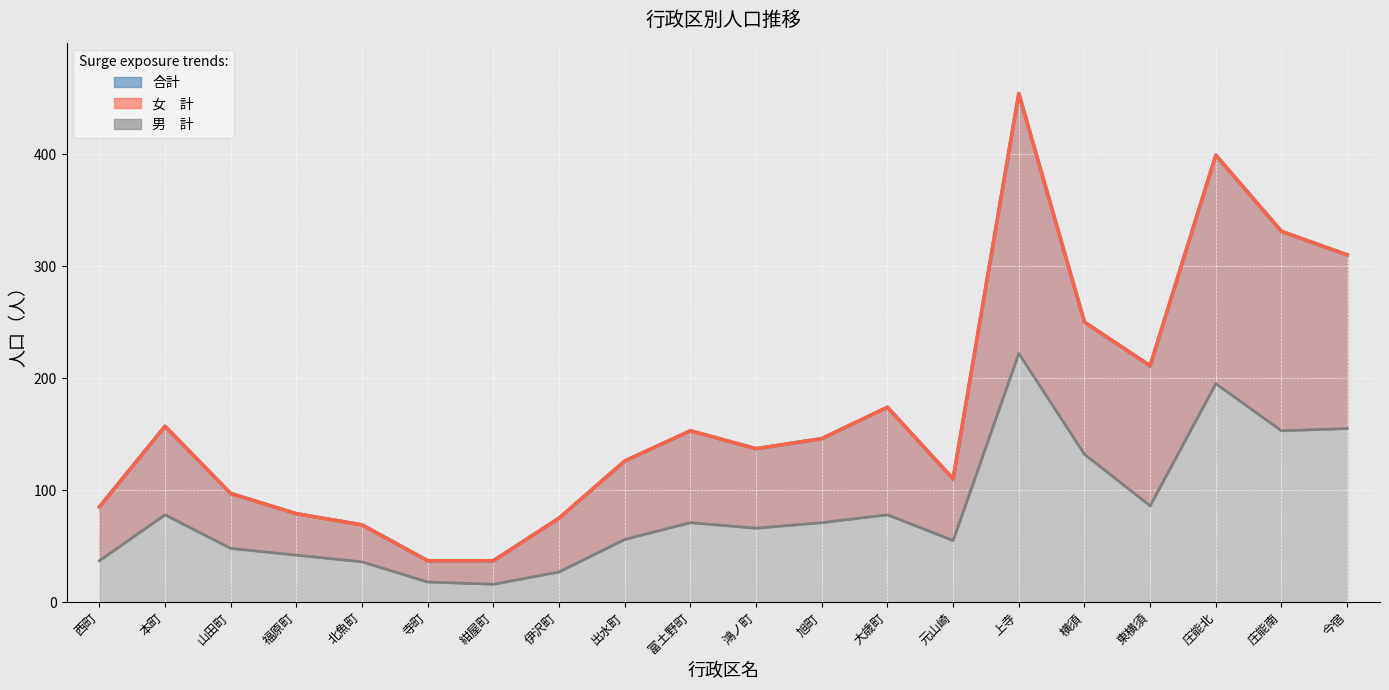

The value of 女　計 at 大歳町 is 174. True or false?

True